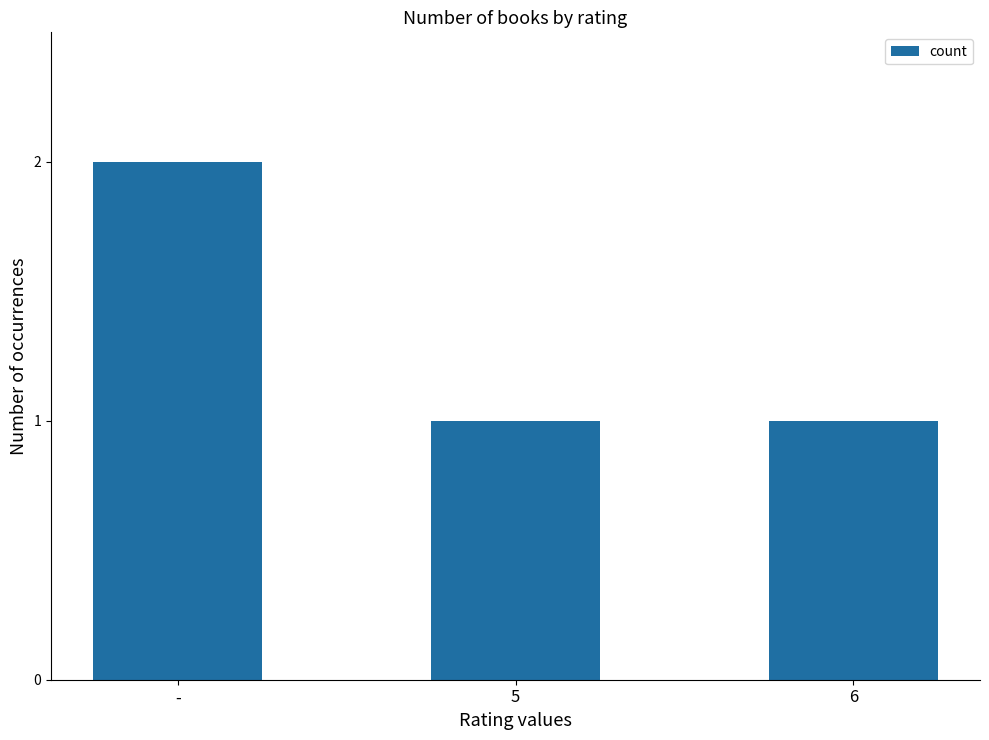

Reading left to right, what are all the values shown in this chart?

2	1	1